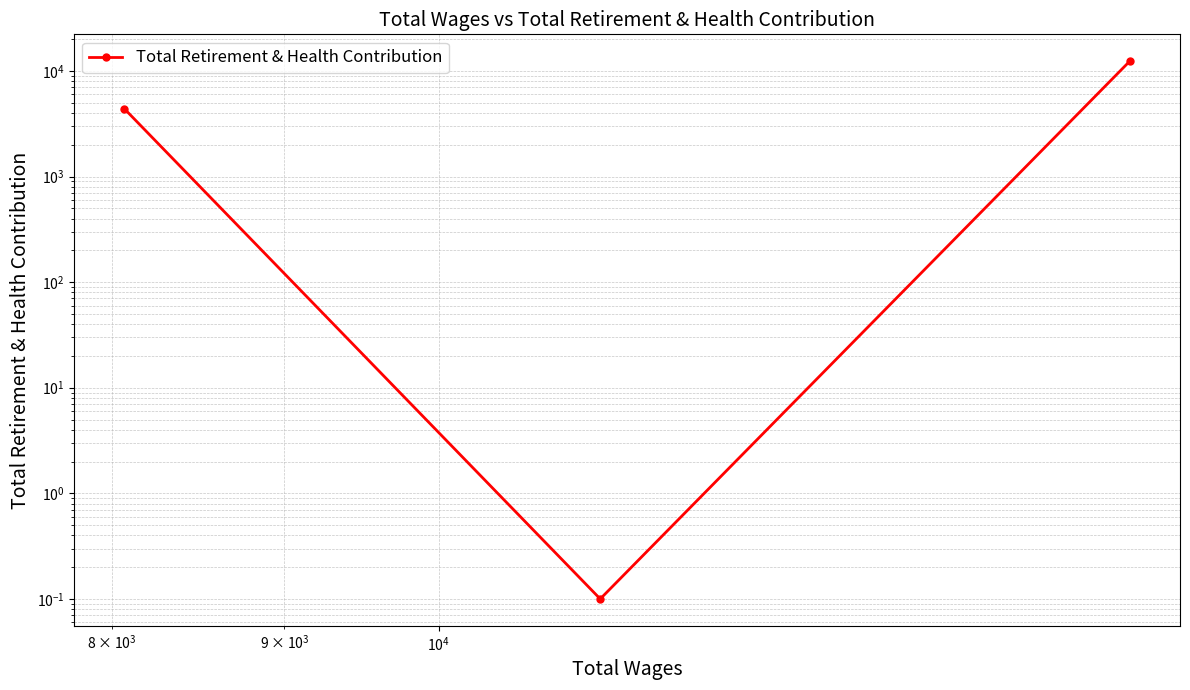

Reading left to right, extract all data points from this chart.

4386.0	0.1	12355.0